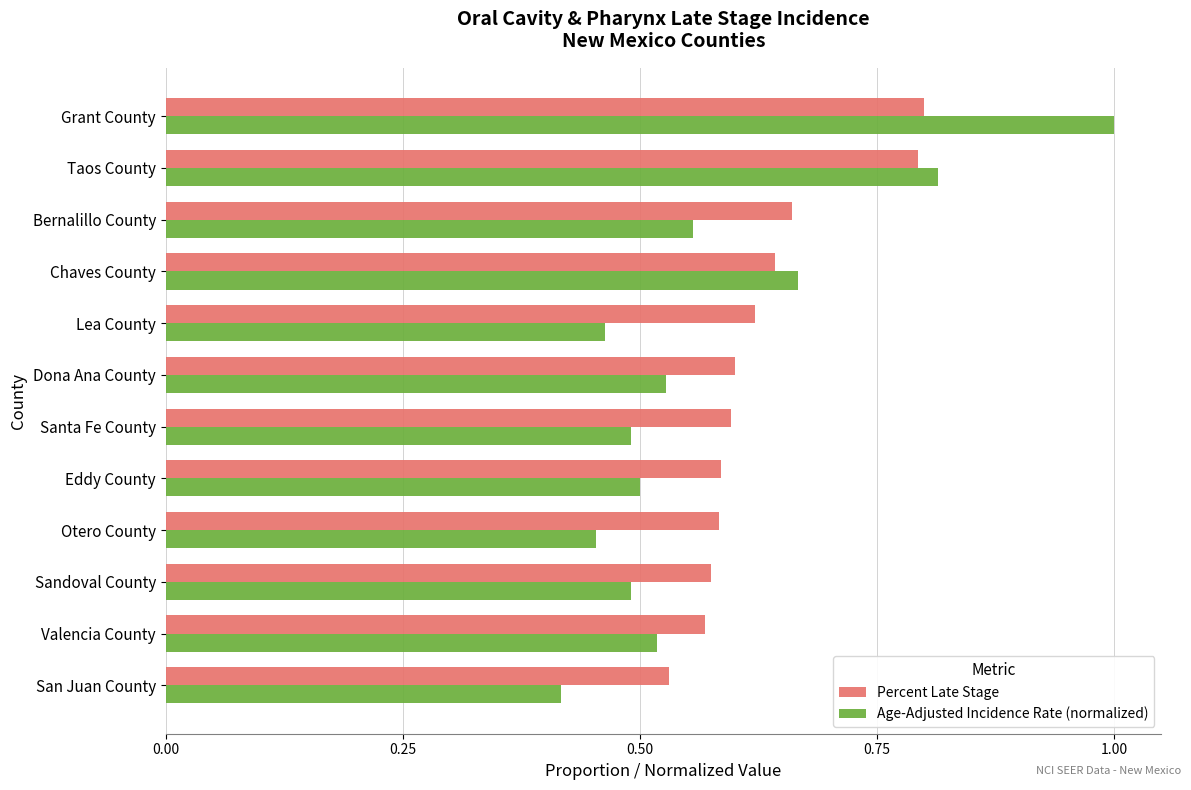

Which label corresponds to the largest value in the chart?

Grant County